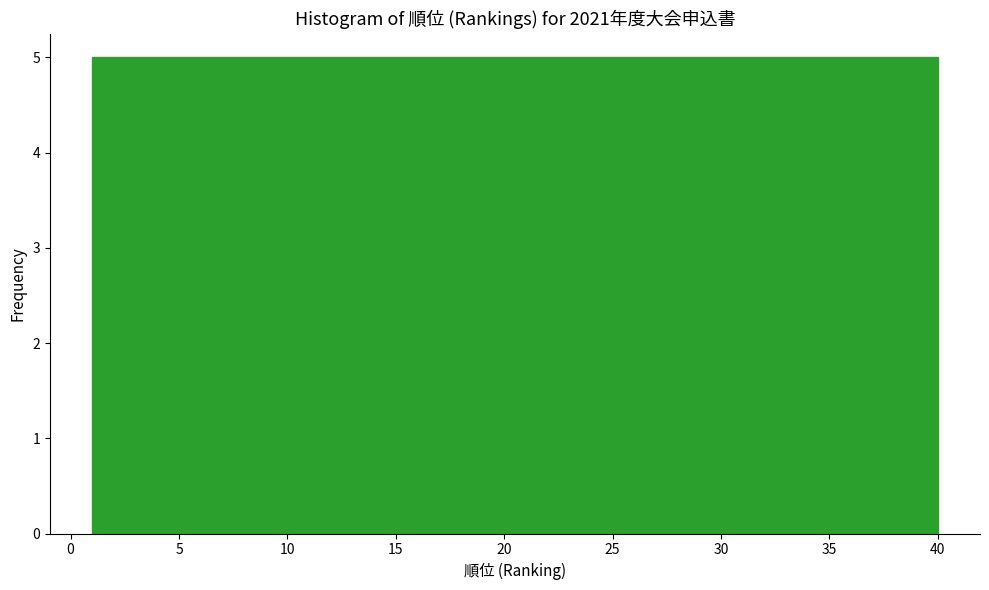

Reading left to right, list every bar in this chart as the range it spans on the x-axis followed by its height. Neither the bar edges nor the heights are printed on the chart, so give them approximately, as read against the axes.

1.0 to 6.0: 5
6.0 to 11.0: 5
11.0 to 15.5: 5
15.5 to 20.5: 5
20.5 to 25.5: 5
25.5 to 30.5: 5
30.5 to 35.0: 5
35.0 to 40.0: 5